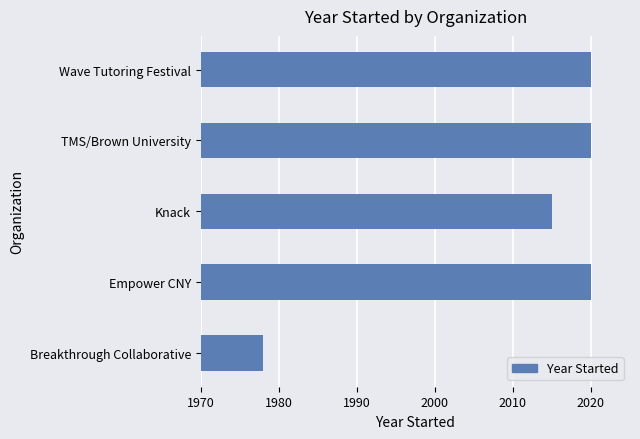

The chart shows a value of 2599 at Breakthrough Collaborative. True or false?

False